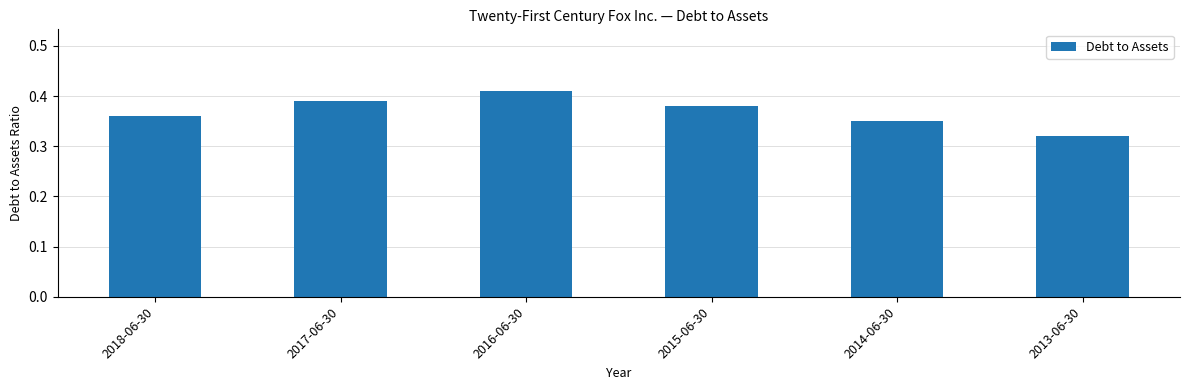

Which label corresponds to the largest value in the chart?

2016-06-30